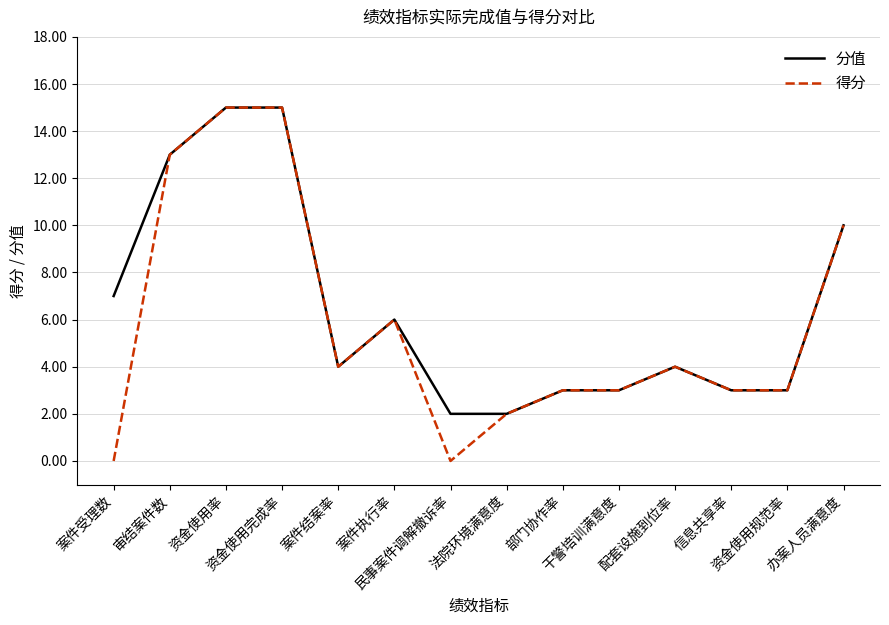

What is the difference between the second highest and minimum values in the 得分 series?

15